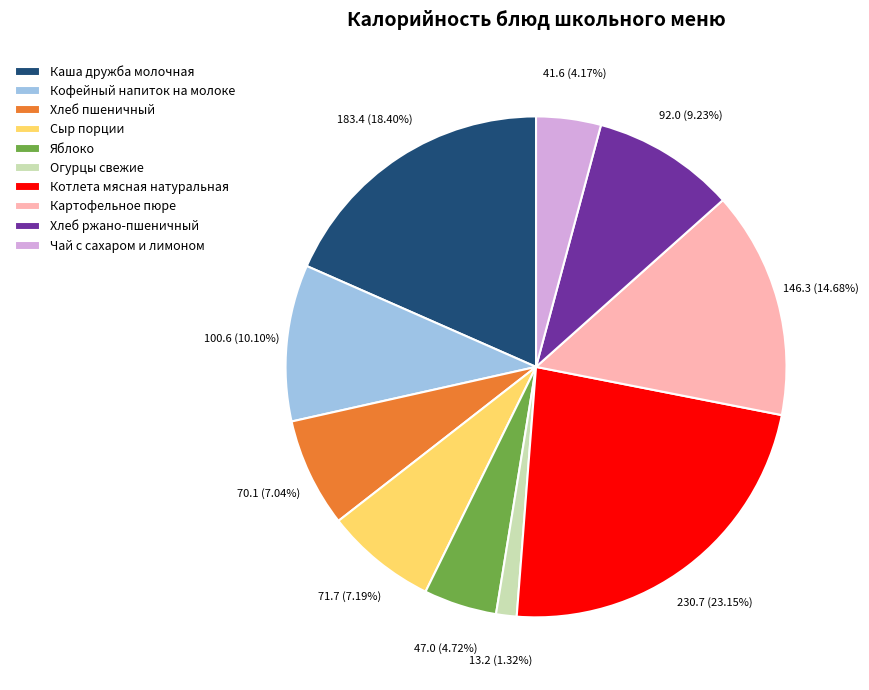

What percentage is the Чай с сахаром и лимоном slice, to the nearest percent?

4%